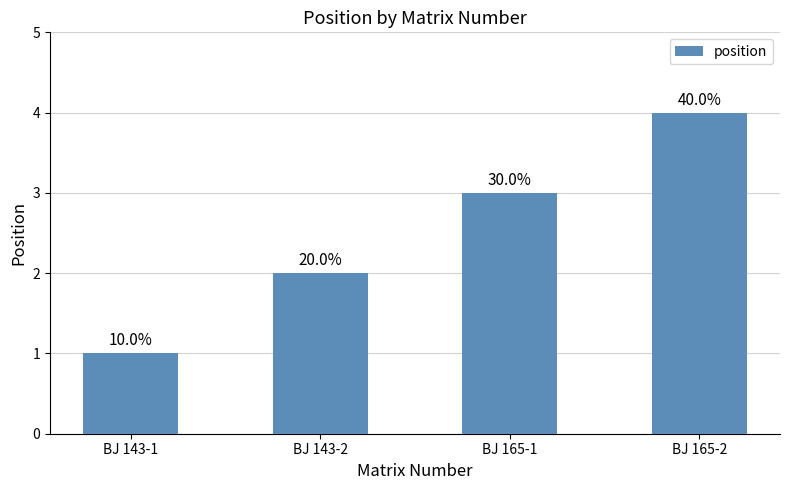

Reading left to right, what are all the values shown in this chart?

BJ 143-1=1	BJ 143-2=2	BJ 165-1=3	BJ 165-2=4